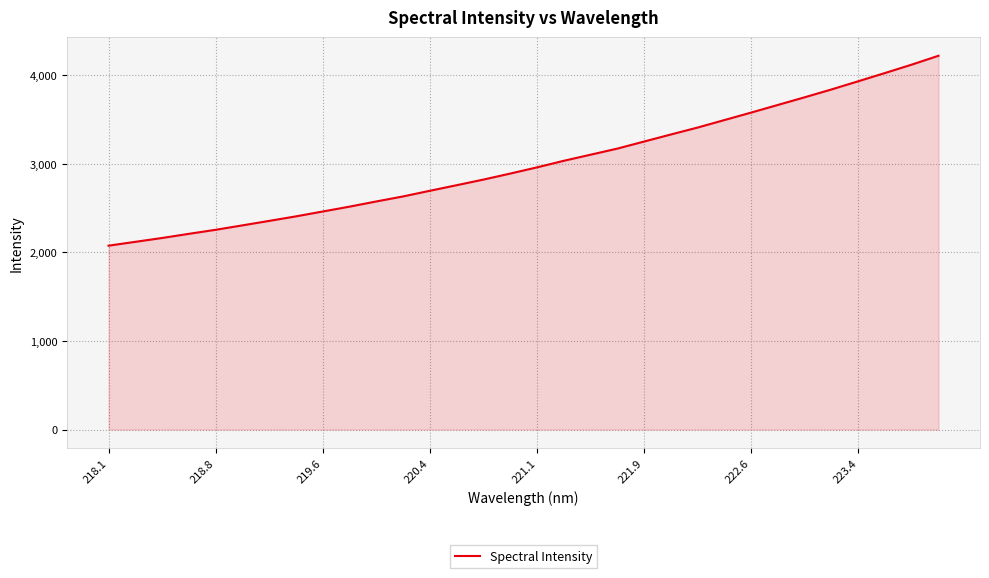

What is the minimum value shown in the chart?

2076.2